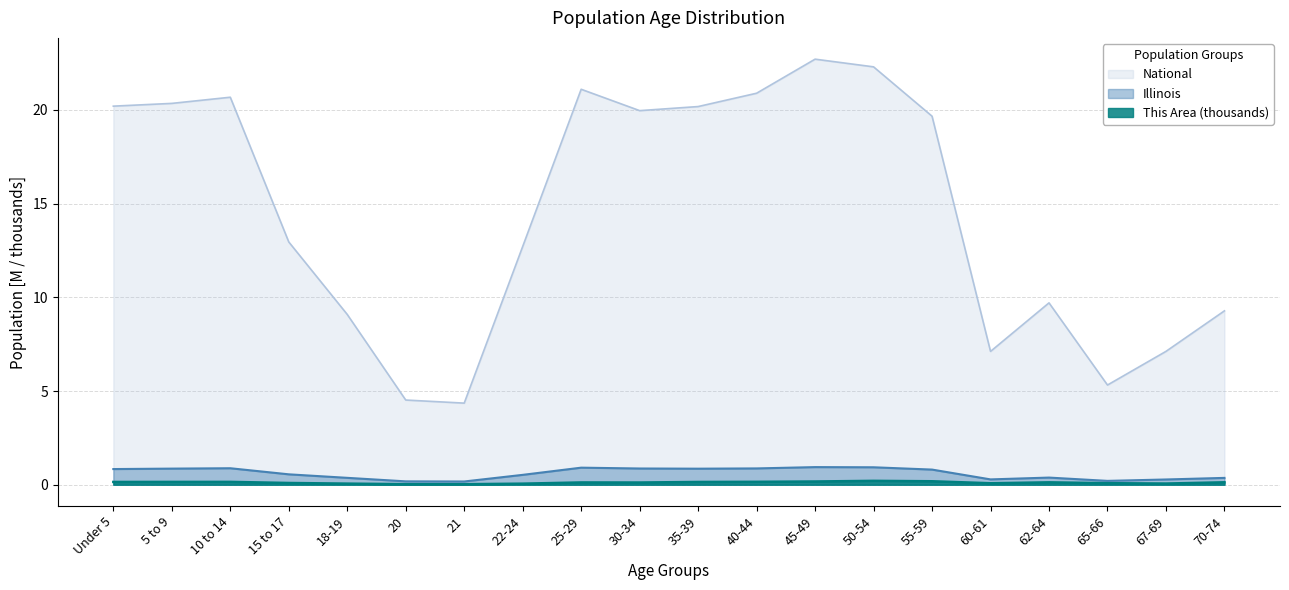

The value of This Area at 55-59 is 0.2. True or false?

True